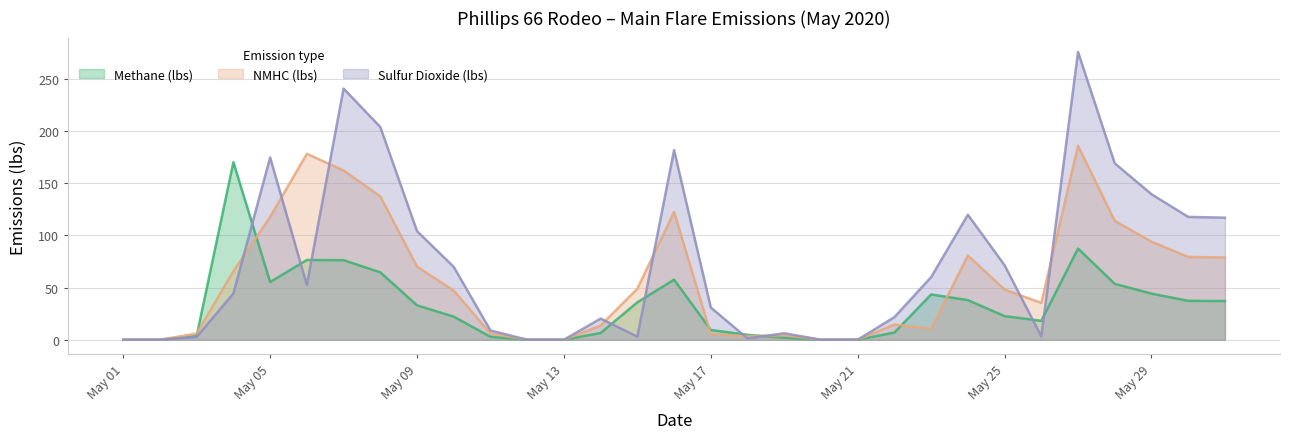

Reading left to right, transcribe all the data shown in this chart.

Methane (lbs): 0.0	0.0	3.7	170.3	55.4	76.5	76.3	64.6	33.0	22.1	2.8	0.0	0.0	6.4	35.9	57.6	9.4	4.7	2.0	0.0	0.0	6.9	43.5	38.0	22.6	18.1	87.5	53.6	44.2	37.3	37.1
NMHC (lbs): 0.0	0.0	6.0	65.7	117.8	178.4	162.4	137.5	70.2	47.1	6.0	0.0	0.0	13.7	48.9	122.6	5.4	3.3	4.2	0.0	0.0	14.6	10.5	80.8	48.2	35.3	186.0	114.0	94.1	79.4	78.9
Sulfur Dioxide (lbs): 0.0	0.0	2.7	44.4	174.8	52.5	240.9	204.0	104.1	69.9	8.9	0.0	0.0	20.3	3.0	181.9	30.9	1.3	6.2	0.0	0.0	21.7	60.1	119.9	71.5	3.2	276.0	169.2	139.6	117.8	117.1